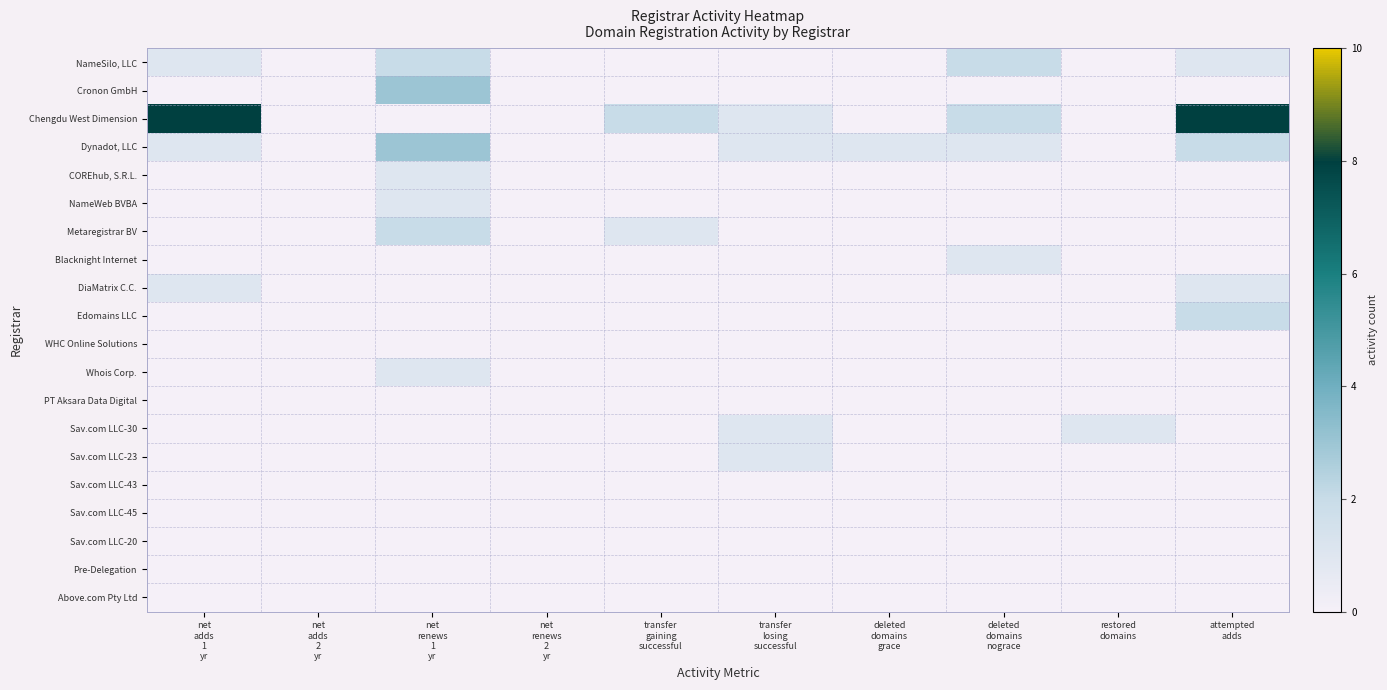

Reading left to right, transcribe all the data shown in this chart.

NameSilo, LLC: net
adds
1
yr=1	net
adds
2
yr=0	net
renews
1
yr=2	net
renews
2
yr=0	transfer
gaining
successful=0	transfer
losing
successful=0	deleted
domains
grace=0	deleted
domains
nograce=2	restored
domains=0	attempted
adds=1
Cronon GmbH: net
adds
1
yr=0	net
adds
2
yr=0	net
renews
1
yr=3	net
renews
2
yr=0	transfer
gaining
successful=0	transfer
losing
successful=0	deleted
domains
grace=0	deleted
domains
nograce=0	restored
domains=0	attempted
adds=0
Chengdu West Dimension: net
adds
1
yr=8	net
adds
2
yr=0	net
renews
1
yr=0	net
renews
2
yr=0	transfer
gaining
successful=2	transfer
losing
successful=1	deleted
domains
grace=0	deleted
domains
nograce=2	restored
domains=0	attempted
adds=8
Dynadot, LLC: net
adds
1
yr=1	net
adds
2
yr=0	net
renews
1
yr=3	net
renews
2
yr=0	transfer
gaining
successful=0	transfer
losing
successful=1	deleted
domains
grace=1	deleted
domains
nograce=1	restored
domains=0	attempted
adds=2
COREhub, S.R.L.: net
adds
1
yr=0	net
adds
2
yr=0	net
renews
1
yr=1	net
renews
2
yr=0	transfer
gaining
successful=0	transfer
losing
successful=0	deleted
domains
grace=0	deleted
domains
nograce=0	restored
domains=0	attempted
adds=0
NameWeb BVBA: net
adds
1
yr=0	net
adds
2
yr=0	net
renews
1
yr=1	net
renews
2
yr=0	transfer
gaining
successful=0	transfer
losing
successful=0	deleted
domains
grace=0	deleted
domains
nograce=0	restored
domains=0	attempted
adds=0
Metaregistrar BV: net
adds
1
yr=0	net
adds
2
yr=0	net
renews
1
yr=2	net
renews
2
yr=0	transfer
gaining
successful=1	transfer
losing
successful=0	deleted
domains
grace=0	deleted
domains
nograce=0	restored
domains=0	attempted
adds=0
Blacknight Internet: net
adds
1
yr=0	net
adds
2
yr=0	net
renews
1
yr=0	net
renews
2
yr=0	transfer
gaining
successful=0	transfer
losing
successful=0	deleted
domains
grace=0	deleted
domains
nograce=1	restored
domains=0	attempted
adds=0
DiaMatrix C.C.: net
adds
1
yr=1	net
adds
2
yr=0	net
renews
1
yr=0	net
renews
2
yr=0	transfer
gaining
successful=0	transfer
losing
successful=0	deleted
domains
grace=0	deleted
domains
nograce=0	restored
domains=0	attempted
adds=1
Edomains LLC: net
adds
1
yr=0	net
adds
2
yr=0	net
renews
1
yr=0	net
renews
2
yr=0	transfer
gaining
successful=0	transfer
losing
successful=0	deleted
domains
grace=0	deleted
domains
nograce=0	restored
domains=0	attempted
adds=2
WHC Online Solutions: net
adds
1
yr=0	net
adds
2
yr=0	net
renews
1
yr=0	net
renews
2
yr=0	transfer
gaining
successful=0	transfer
losing
successful=0	deleted
domains
grace=0	deleted
domains
nograce=0	restored
domains=0	attempted
adds=0
Whois Corp.: net
adds
1
yr=0	net
adds
2
yr=0	net
renews
1
yr=1	net
renews
2
yr=0	transfer
gaining
successful=0	transfer
losing
successful=0	deleted
domains
grace=0	deleted
domains
nograce=0	restored
domains=0	attempted
adds=0
PT Aksara Data Digital: net
adds
1
yr=0	net
adds
2
yr=0	net
renews
1
yr=0	net
renews
2
yr=0	transfer
gaining
successful=0	transfer
losing
successful=0	deleted
domains
grace=0	deleted
domains
nograce=0	restored
domains=0	attempted
adds=0
Sav.com LLC-30: net
adds
1
yr=0	net
adds
2
yr=0	net
renews
1
yr=0	net
renews
2
yr=0	transfer
gaining
successful=0	transfer
losing
successful=1	deleted
domains
grace=0	deleted
domains
nograce=0	restored
domains=1	attempted
adds=0
Sav.com LLC-23: net
adds
1
yr=0	net
adds
2
yr=0	net
renews
1
yr=0	net
renews
2
yr=0	transfer
gaining
successful=0	transfer
losing
successful=1	deleted
domains
grace=0	deleted
domains
nograce=0	restored
domains=0	attempted
adds=0
Sav.com LLC-43: net
adds
1
yr=0	net
adds
2
yr=0	net
renews
1
yr=0	net
renews
2
yr=0	transfer
gaining
successful=0	transfer
losing
successful=0	deleted
domains
grace=0	deleted
domains
nograce=0	restored
domains=0	attempted
adds=0
Sav.com LLC-45: net
adds
1
yr=0	net
adds
2
yr=0	net
renews
1
yr=0	net
renews
2
yr=0	transfer
gaining
successful=0	transfer
losing
successful=0	deleted
domains
grace=0	deleted
domains
nograce=0	restored
domains=0	attempted
adds=0
Sav.com LLC-20: net
adds
1
yr=0	net
adds
2
yr=0	net
renews
1
yr=0	net
renews
2
yr=0	transfer
gaining
successful=0	transfer
losing
successful=0	deleted
domains
grace=0	deleted
domains
nograce=0	restored
domains=0	attempted
adds=0
Pre-Delegation: net
adds
1
yr=0	net
adds
2
yr=0	net
renews
1
yr=0	net
renews
2
yr=0	transfer
gaining
successful=0	transfer
losing
successful=0	deleted
domains
grace=0	deleted
domains
nograce=0	restored
domains=0	attempted
adds=0
Above.com Pty Ltd: net
adds
1
yr=0	net
adds
2
yr=0	net
renews
1
yr=0	net
renews
2
yr=0	transfer
gaining
successful=0	transfer
losing
successful=0	deleted
domains
grace=0	deleted
domains
nograce=0	restored
domains=0	attempted
adds=0